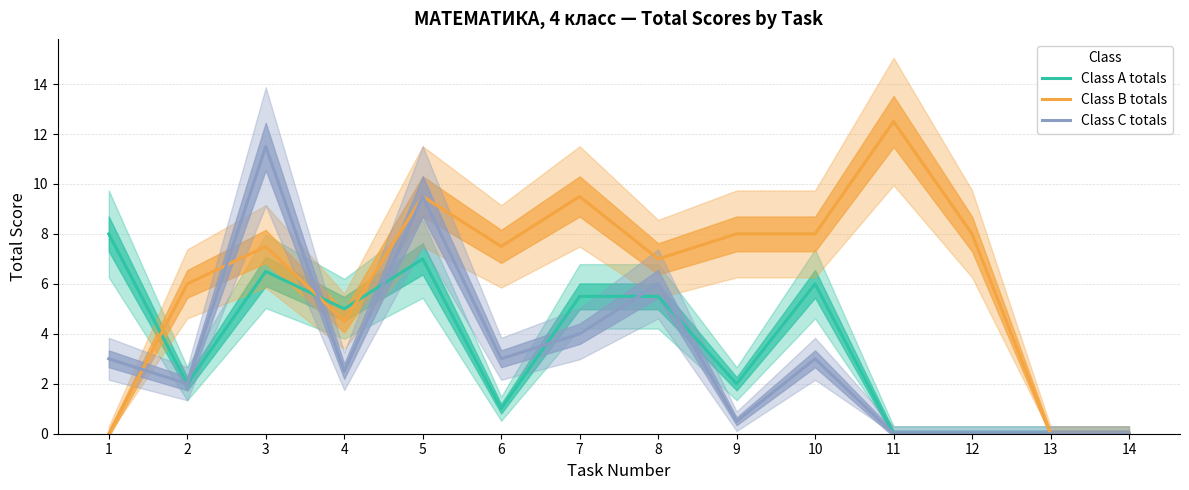

How many interior local peaks does the Class B totals series have?

4